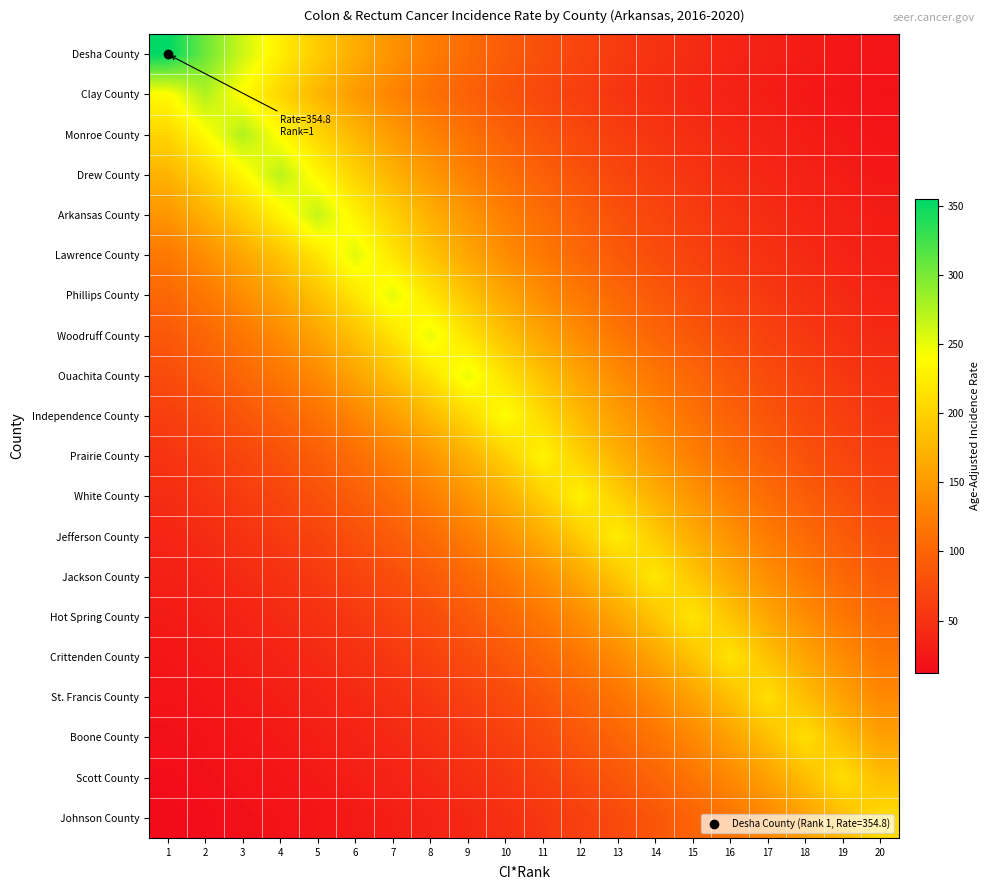

Reading right to left, list all the values displayed in this chart.

Desha County: 20=20.5	19=23.8	18=27.7	17=32.2	16=37.4	15=43.4	14=50.5	13=58.6	12=68.1	11=79.2	10=92.0	9=106.9	8=124.2	7=144.3	6=167.6	5=194.7	4=226.2	3=262.8	2=305.4	1=354.8
Clay County: 20=18.5	19=21.5	18=25.0	17=29.1	16=33.8	15=39.3	14=45.6	13=53.0	12=61.6	11=71.5	10=83.1	9=96.5	8=112.2	7=130.3	6=151.4	5=175.9	4=204.4	3=237.5	2=275.9	1=237.5
Monroe County: 20=21.5	19=25.0	18=29.0	17=33.7	16=39.2	15=45.6	14=52.9	13=61.5	12=71.4	11=83.0	10=96.4	9=112.1	8=130.2	7=151.3	6=175.7	5=204.2	4=237.2	3=275.6	2=237.2	1=204.2
Drew County: 20=24.6	19=28.6	18=33.3	17=38.6	16=44.9	15=52.2	14=60.6	13=70.4	12=81.8	11=95.0	10=110.4	9=128.3	8=149.1	7=173.2	6=201.2	5=233.8	4=271.6	3=233.8	2=201.2	1=173.2
Arkansas County: 20=28.2	19=32.7	18=38.0	17=44.2	16=51.3	15=59.6	14=69.2	13=80.4	12=93.5	11=108.6	10=126.2	9=146.6	8=170.3	7=197.9	6=229.9	5=267.1	4=229.9	3=197.9	2=170.3	1=146.6
Lawrence County: 20=31.1	19=36.1	18=42.0	17=48.8	16=56.7	15=65.8	14=76.5	13=88.8	12=103.2	11=119.9	10=139.3	9=161.9	8=188.1	7=218.5	6=253.9	5=218.5	4=188.1	3=161.9	2=139.3	1=119.9
Phillips County: 20=35.9	19=41.7	18=48.5	17=56.3	16=65.5	15=76.1	14=88.4	13=102.7	12=119.3	11=138.6	10=161.0	9=187.1	8=217.3	7=252.5	6=217.3	5=187.1	4=161.0	3=138.6	2=119.3	1=102.7
Woodruff County: 20=41.4	19=48.1	18=55.8	17=64.9	16=75.4	15=87.6	14=101.8	13=118.2	12=137.4	11=159.6	10=185.4	9=215.4	8=250.3	7=215.4	6=185.4	5=159.6	4=137.4	3=118.2	2=101.8	1=87.6
Ouachita County: 20=48.0	19=55.7	18=64.8	17=75.2	16=87.4	15=101.6	14=118.0	13=137.1	12=159.3	11=185.1	10=215.0	9=249.8	8=215.0	7=185.1	6=159.3	5=137.1	4=118.0	3=101.6	2=87.4	1=75.2
Independence County: 20=53.6	19=62.3	18=72.4	17=84.1	16=97.7	15=113.6	14=131.9	13=153.3	12=178.1	11=206.9	10=240.4	9=206.9	8=178.1	7=153.3	6=131.9	5=113.6	4=97.7	3=84.1	2=72.4	1=62.3
Prairie County: 20=59.9	19=69.6	18=80.9	17=94.0	16=109.2	15=126.8	14=147.4	13=171.2	12=198.9	11=231.1	10=198.9	9=171.2	8=147.4	7=126.8	6=109.2	5=94.0	4=80.9	3=69.6	2=59.9	1=51.6
White County: 20=69.1	19=80.3	18=93.3	17=108.4	16=125.9	15=146.3	14=169.9	13=197.4	12=229.4	11=197.4	10=169.9	9=146.3	8=125.9	7=108.4	6=93.3	5=80.3	4=69.1	3=59.5	2=51.2	1=44.1
Jefferson County: 20=78.9	19=91.7	18=106.6	17=123.8	16=143.8	15=167.1	14=194.2	13=225.6	12=194.2	11=167.1	10=143.8	9=123.8	8=106.6	7=91.7	6=78.9	5=67.9	4=58.5	3=50.3	2=43.3	1=37.3
Jackson County: 20=89.7	19=104.2	18=121.1	17=140.7	16=163.4	15=189.9	14=220.6	13=189.9	12=163.4	11=140.7	10=121.1	9=104.2	8=89.7	7=77.2	6=66.4	5=57.2	4=49.2	3=42.4	2=36.5	1=31.4
Hot Spring County: 20=103.2	19=119.9	18=139.3	17=161.9	16=188.1	15=218.5	14=188.1	13=161.9	12=139.3	11=119.9	10=103.2	9=88.8	8=76.5	7=65.8	6=56.6	5=48.8	4=42.0	3=36.1	2=31.1	1=26.8
Crittenden County: 20=118.8	19=138.0	18=160.3	17=186.3	16=216.4	15=186.3	14=160.3	13=138.0	12=118.8	11=102.2	10=88.0	9=75.7	8=65.2	7=56.1	6=48.3	5=41.6	4=35.8	3=30.8	2=26.5	1=22.8
St. Francis County: 20=135.3	19=157.2	18=182.6	17=212.2	16=182.6	15=157.2	14=135.3	13=116.5	12=100.2	11=86.3	10=74.3	9=63.9	8=55.0	7=47.3	6=40.8	5=35.1	4=30.2	3=26.0	2=22.4	1=19.3
Boone County: 20=157.1	19=182.6	18=212.1	17=182.6	16=157.1	15=135.2	14=116.4	13=100.2	12=86.2	11=74.2	10=63.9	9=55.0	8=47.3	7=40.7	6=35.1	5=30.2	4=26.0	3=22.4	2=19.2	1=16.6
Scott County: 20=182.3	19=211.8	18=182.3	17=156.9	16=135.0	15=116.2	14=100.0	13=86.1	12=74.1	11=63.8	10=54.9	9=47.3	8=40.7	7=35.0	6=30.1	5=25.9	4=22.3	3=19.2	2=16.5	1=14.2
Johnson County: 20=210.2	19=180.9	18=155.7	17=134.0	16=115.4	15=99.3	14=85.5	13=73.6	12=63.3	11=54.5	10=46.9	9=40.4	8=34.7	7=29.9	6=25.7	5=22.2	4=19.1	3=16.4	2=14.1	1=12.2